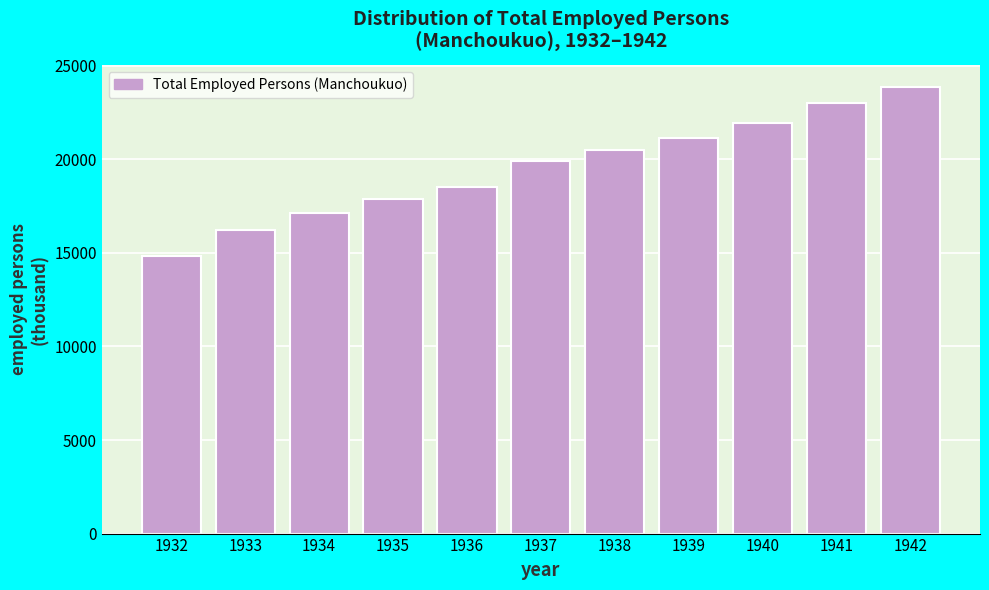

Reading left to right, transcribe all the data shown in this chart.

14831.0	16244.0	17113.0	17854.8	18548.6	19921.6	20480.2	21117.4	21921.0	23029.3	23858.3